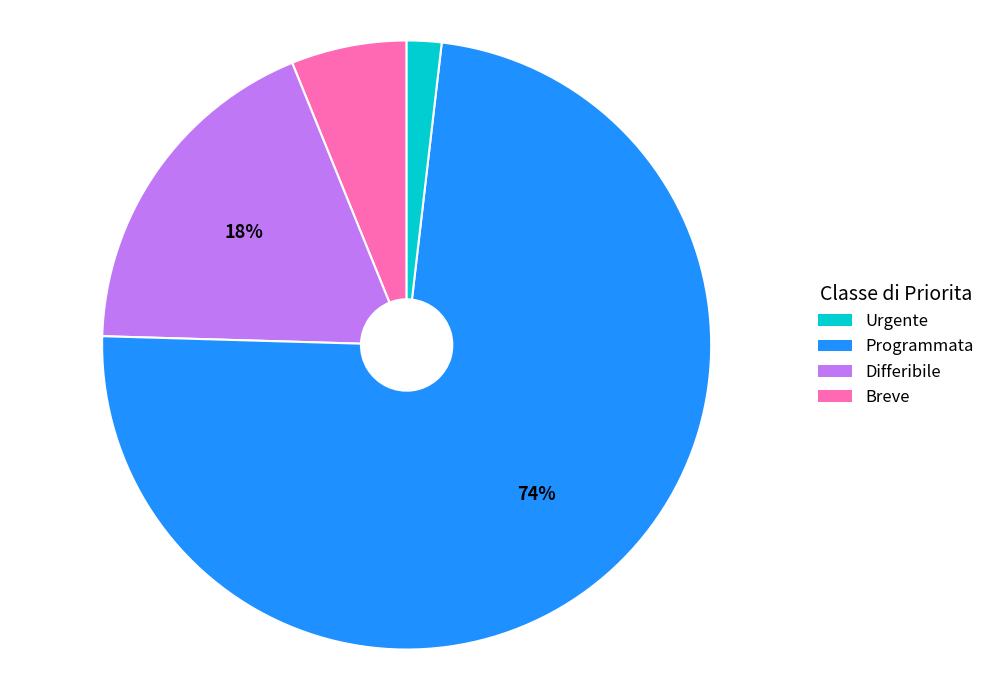

Count the number of slices in the pie.

4